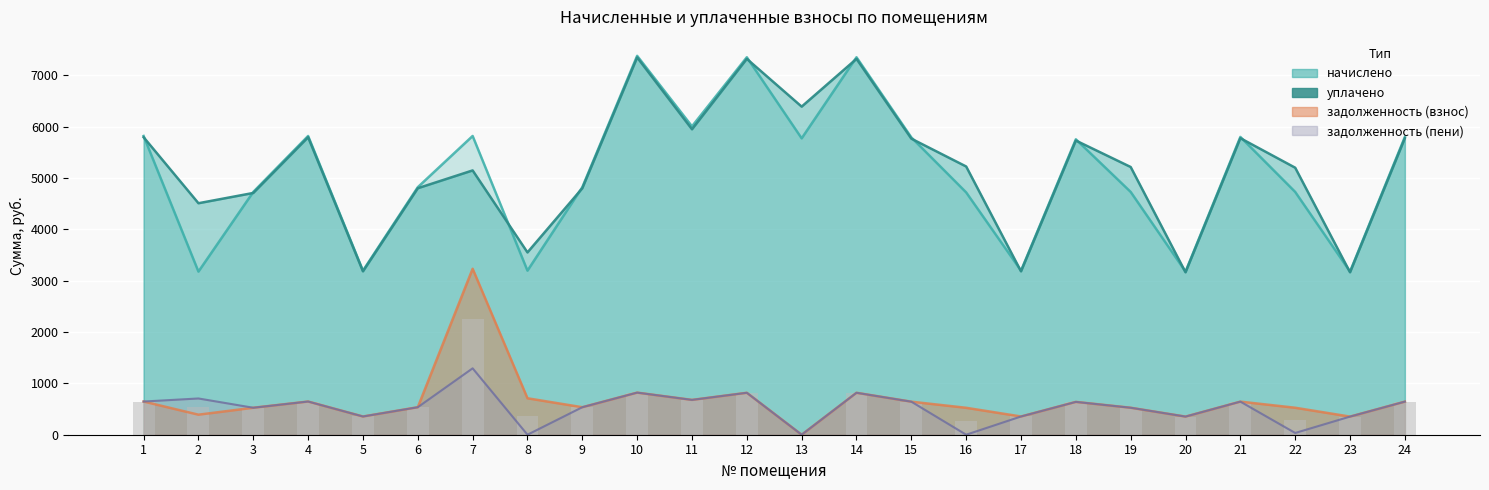

At which category is the sum across all series the highest?

10